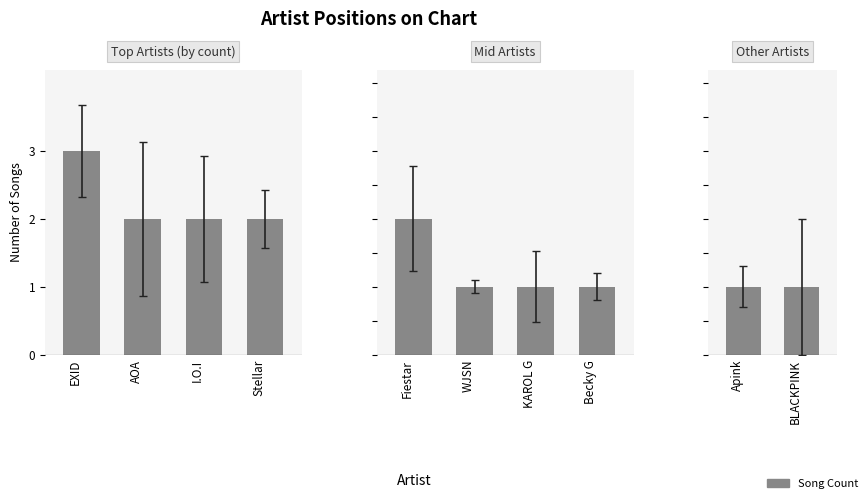

Is it true that the value at AOA is 2?

True